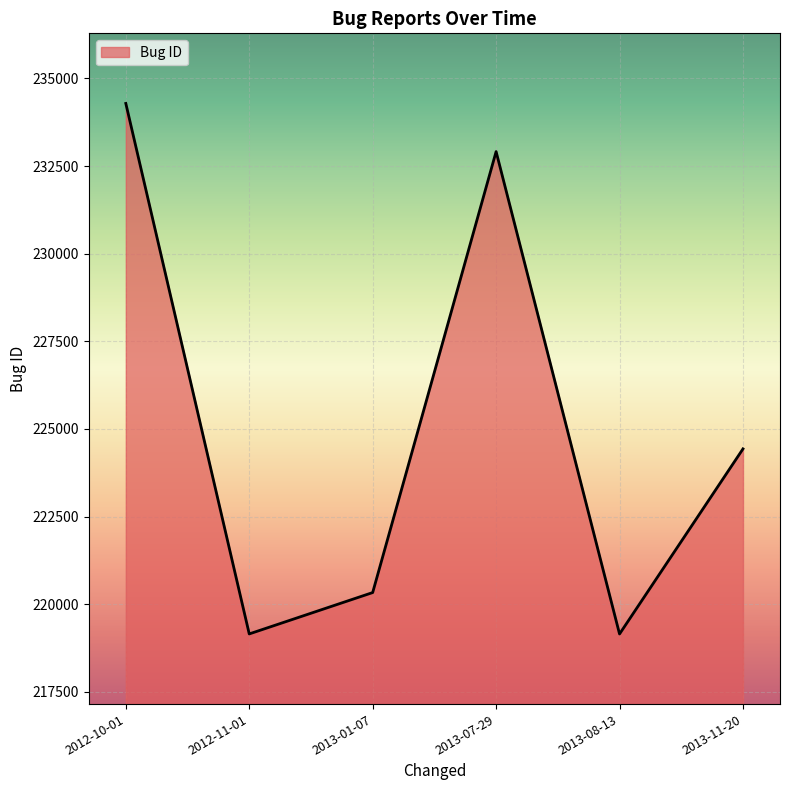

True or false: the data shows 380950 at 2012-10-01.

False